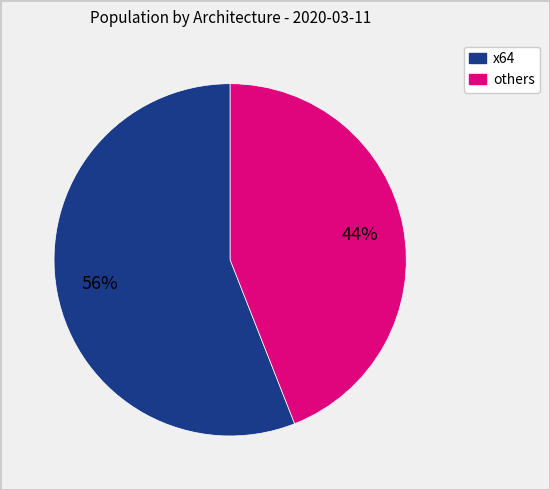

Is there a majority slice in this chart?

Yes